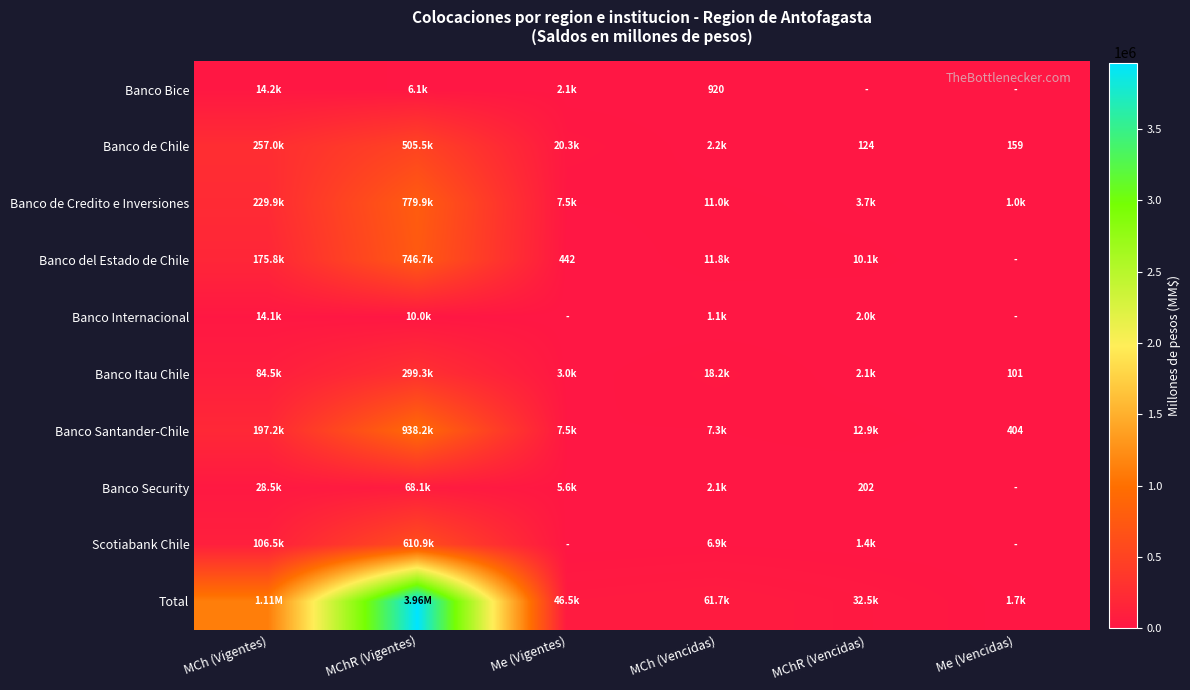

Between MCh (Vencidas) and MCh (Vigentes), which is larger?

MCh (Vigentes)